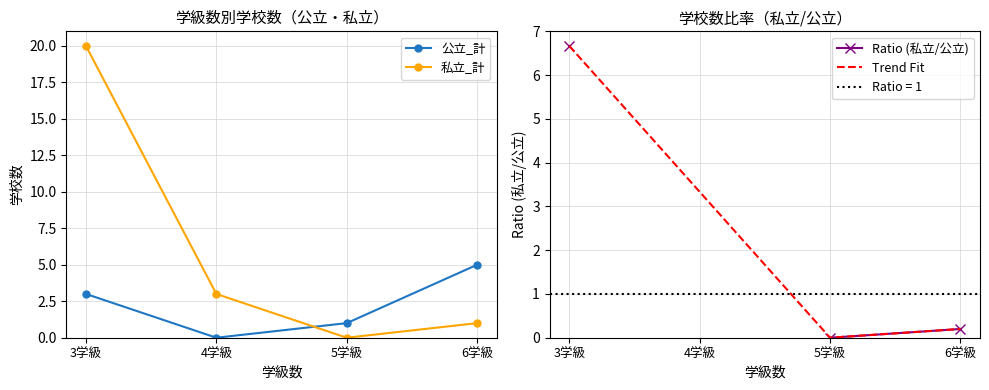

Where is the first local minimum for 公立_計?

4学級